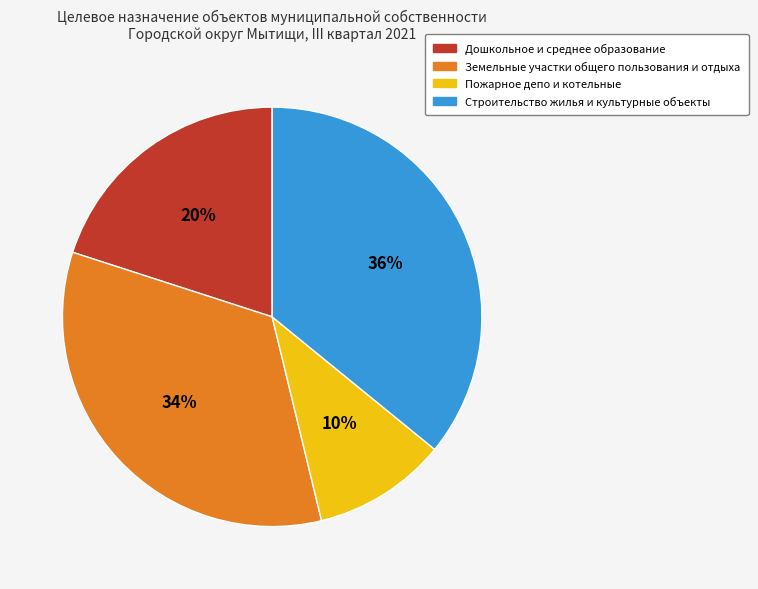

To the nearest percent, what is the average slice percentage?

25%